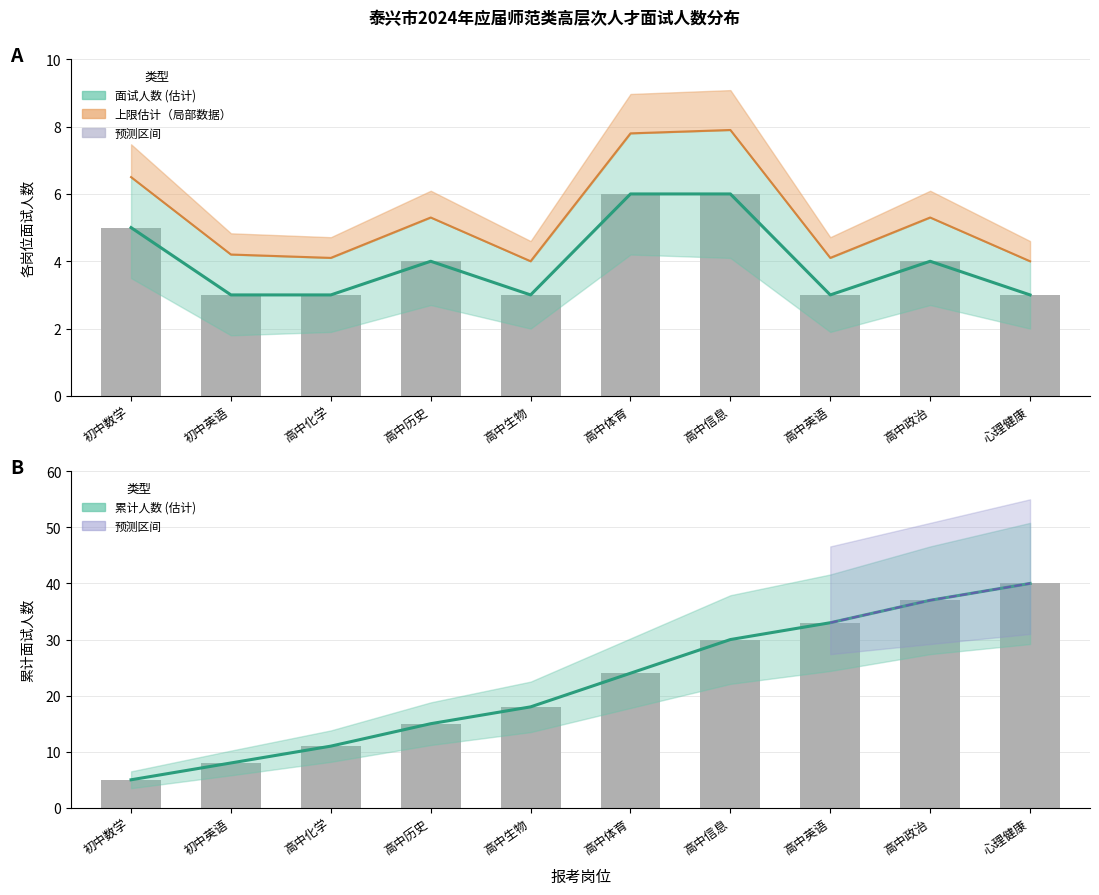

List the labels in order of value, smallest first.

初中英语, 高中化学, 高中生物, 高中英语, 心理健康, 高中历史, 高中政治, 初中数学, 高中体育, 高中信息